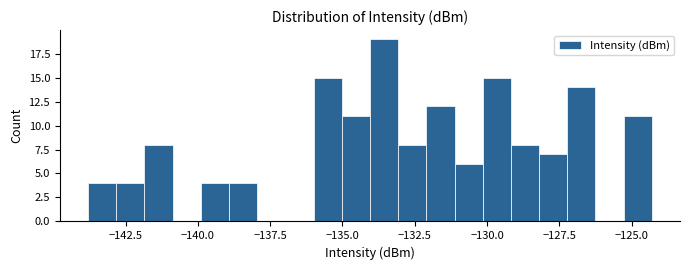

Read against the x-axis, roughly where is the centre of the tallest bar?

-133.5